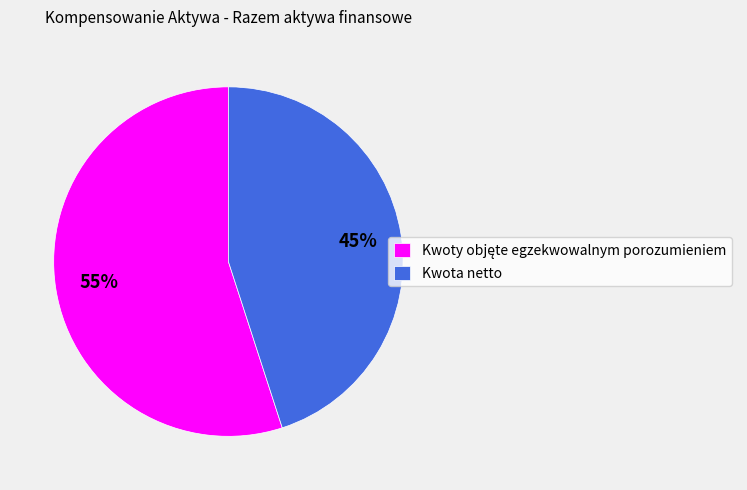

To the nearest percent, what is the difference between the largest and smallest slice percentages?

10%